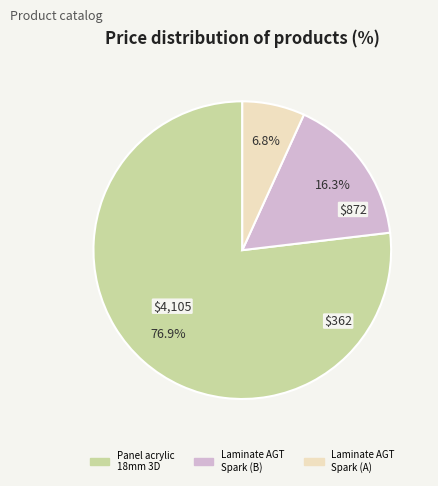

Is there any slice that represents more than half of the pie?

Yes